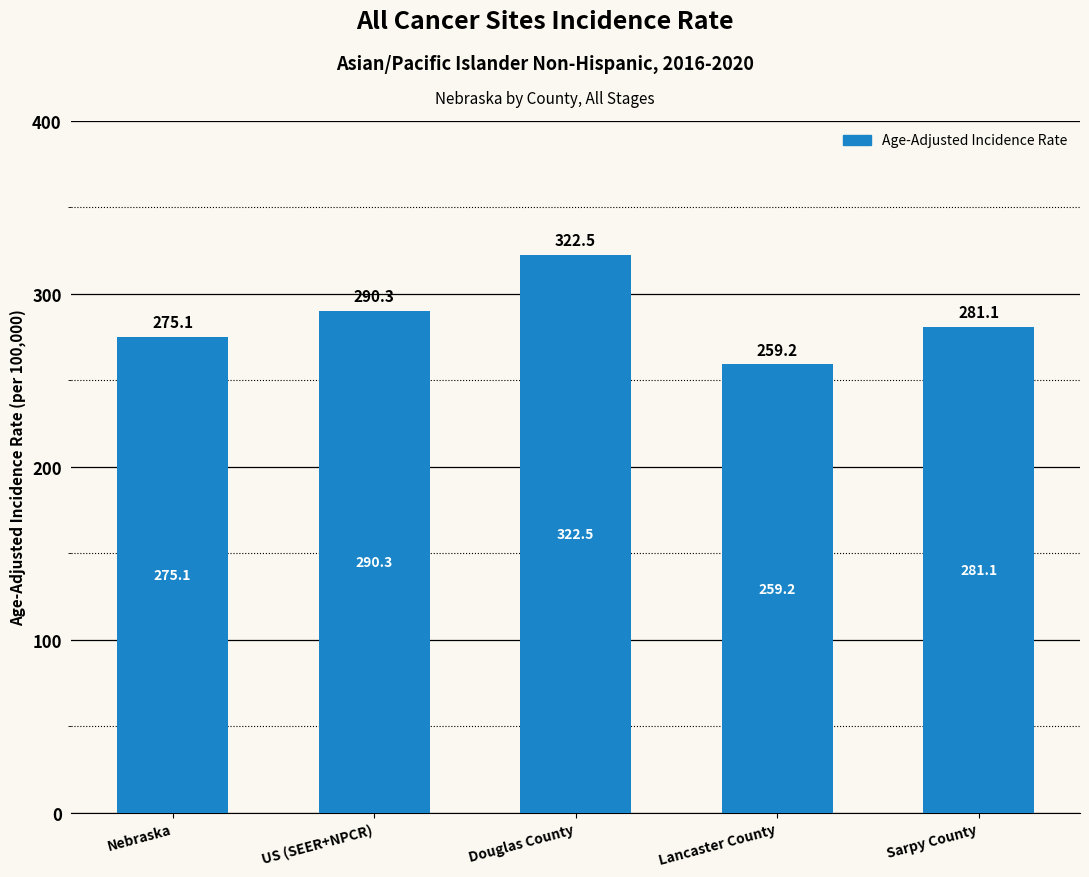

Reading left to right, what are all the values shown in this chart?

Nebraska=275.1	US (SEER+NPCR)=290.3	Douglas County=322.5	Lancaster County=259.2	Sarpy County=281.1